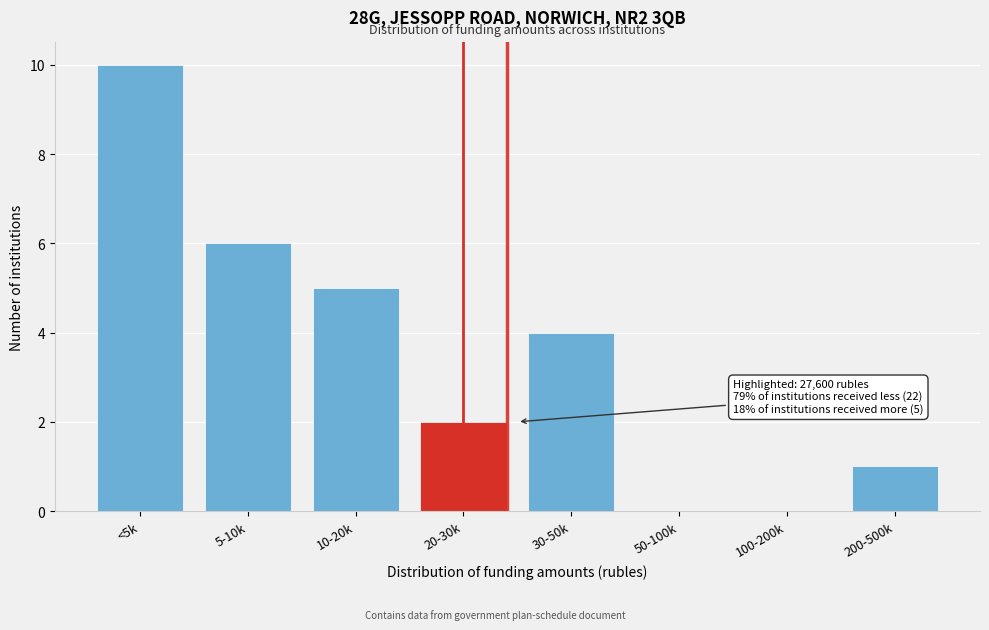

Reading left to right, extract all data points from this chart.

<5k=10	5-10k=6	10-20k=5	20-30k=2	30-50k=4	50-100k=0	100-200k=0	200-500k=1